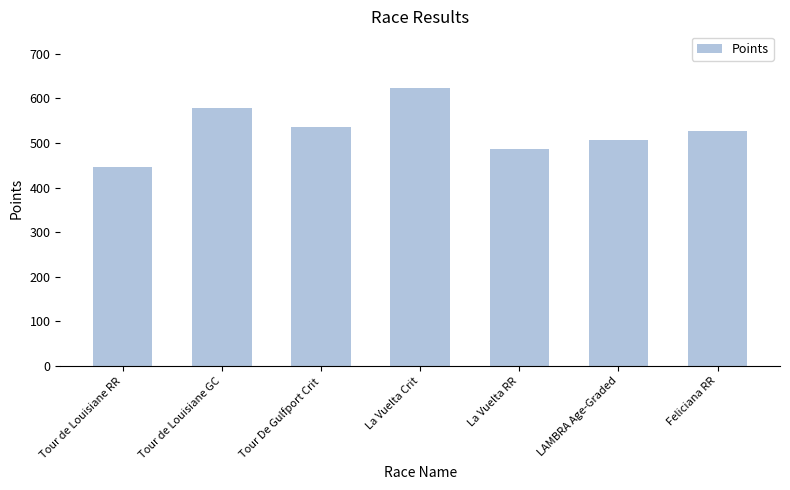

What is the maximum value shown in the chart?

623.6